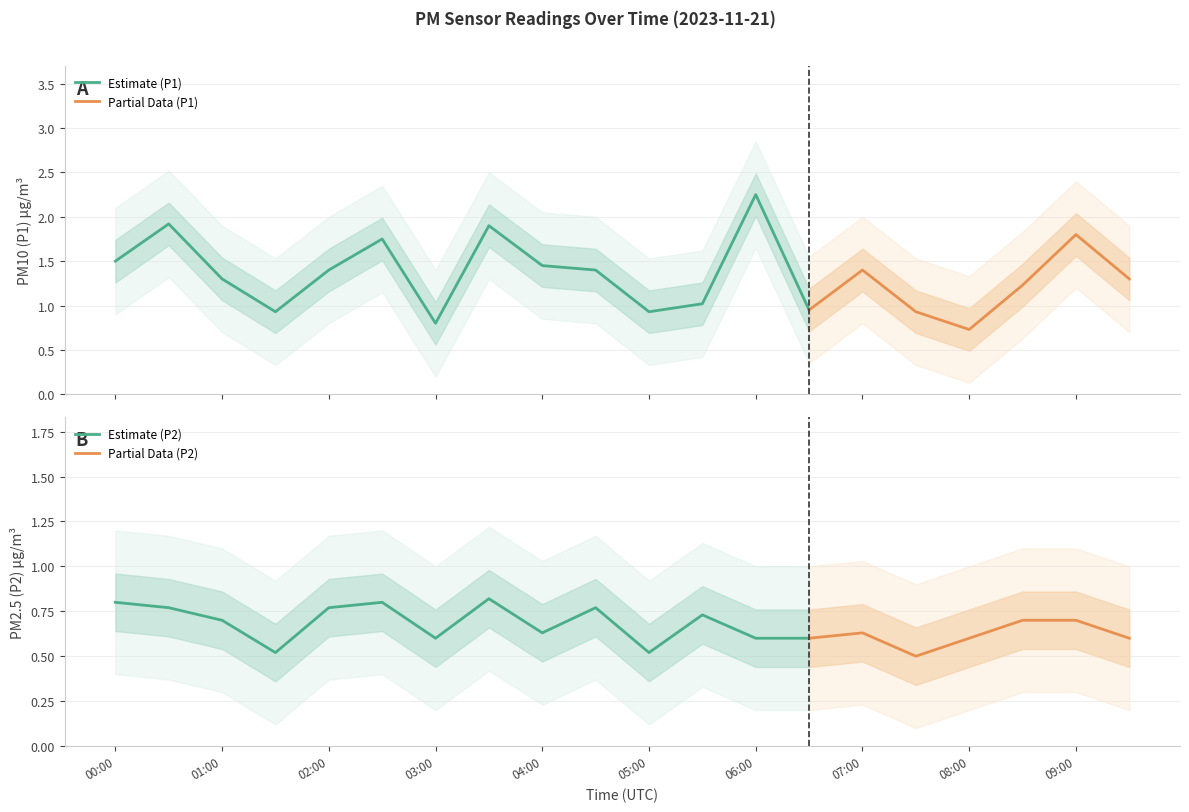

What is the difference between the maximum and minimum values in the P2 series?

0.3